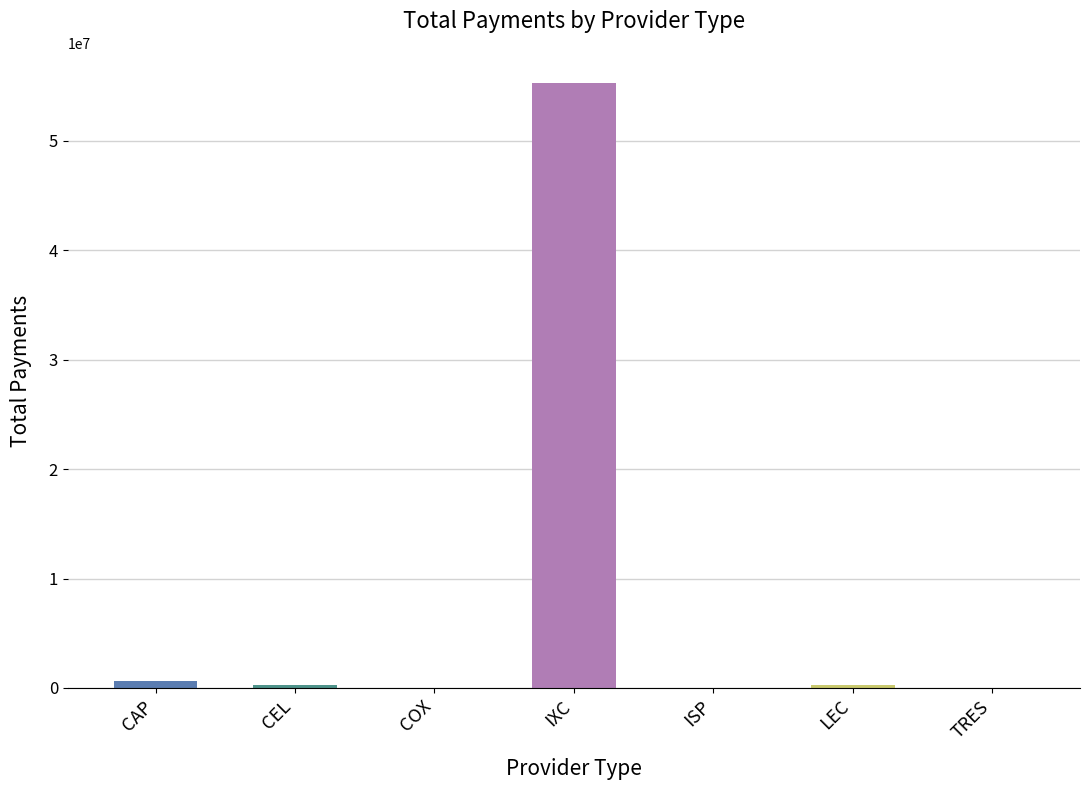

Which category has the highest value across all series?

IXC